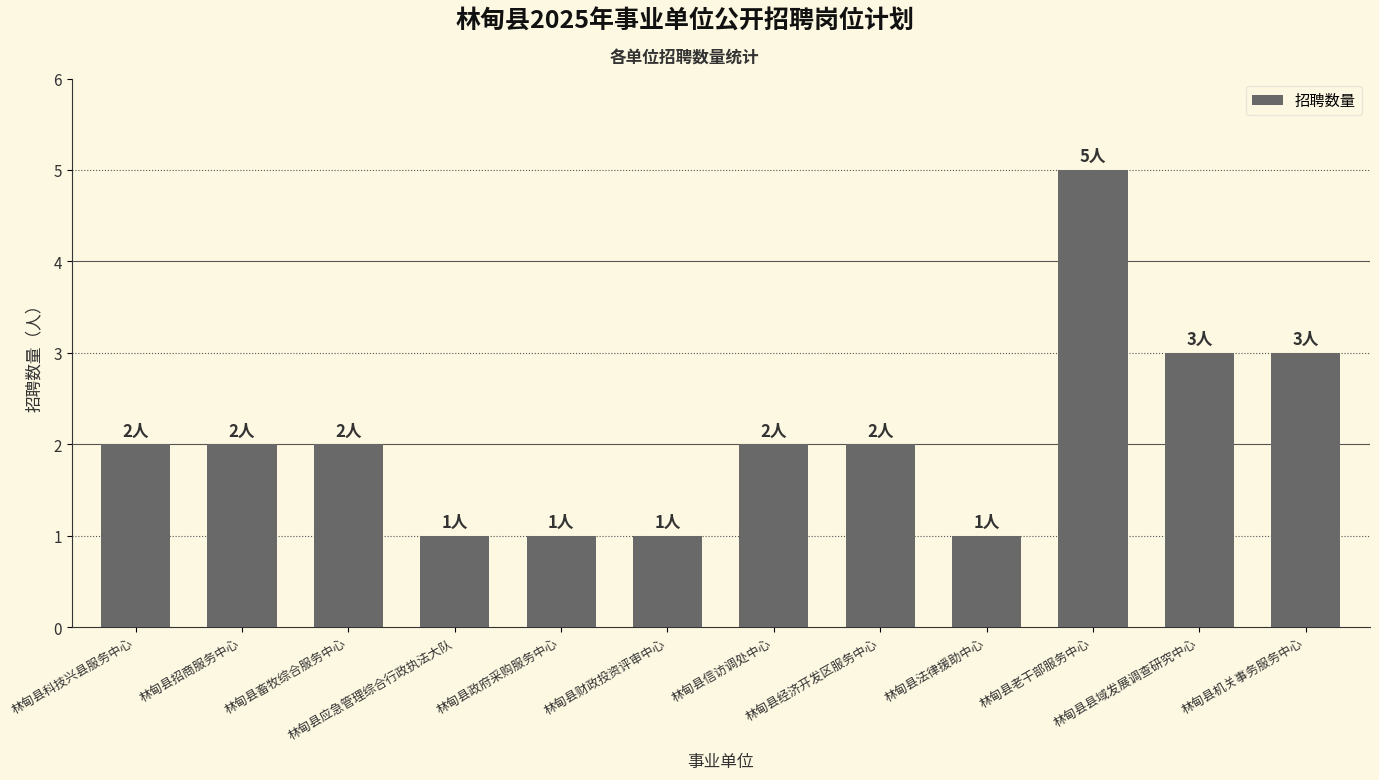

Is it true that the value at 林甸县财政投资评审中心 is 1?

True